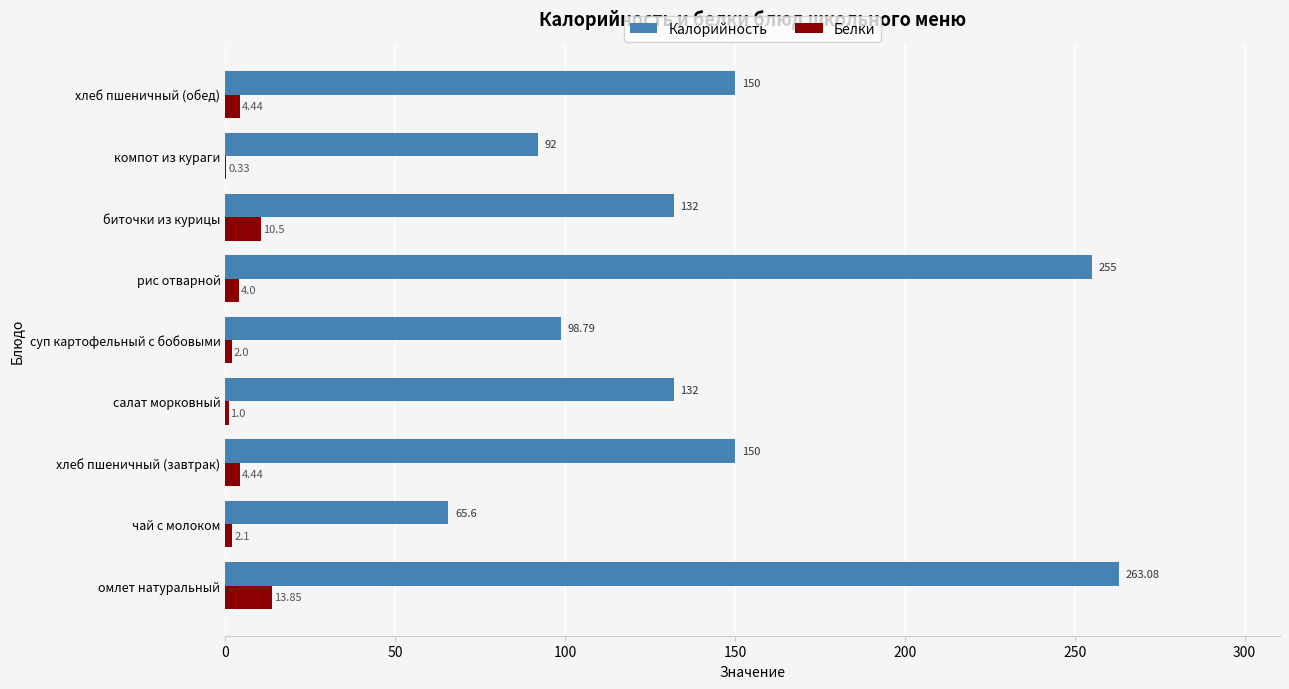

Which category has the highest value in the Белки series?

омлет натуральный